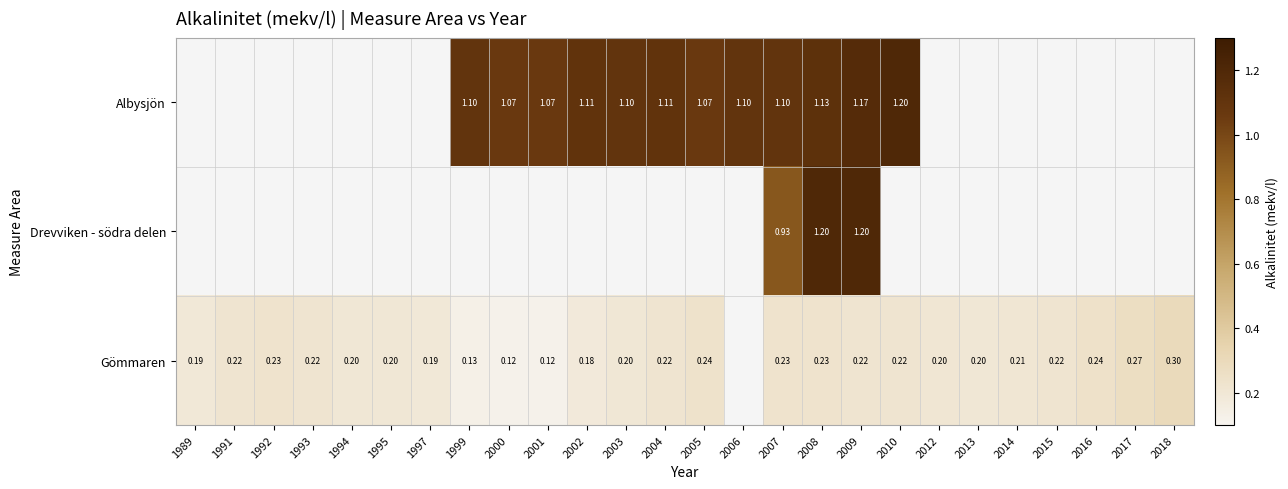

How many distinct data groups are displayed?

3